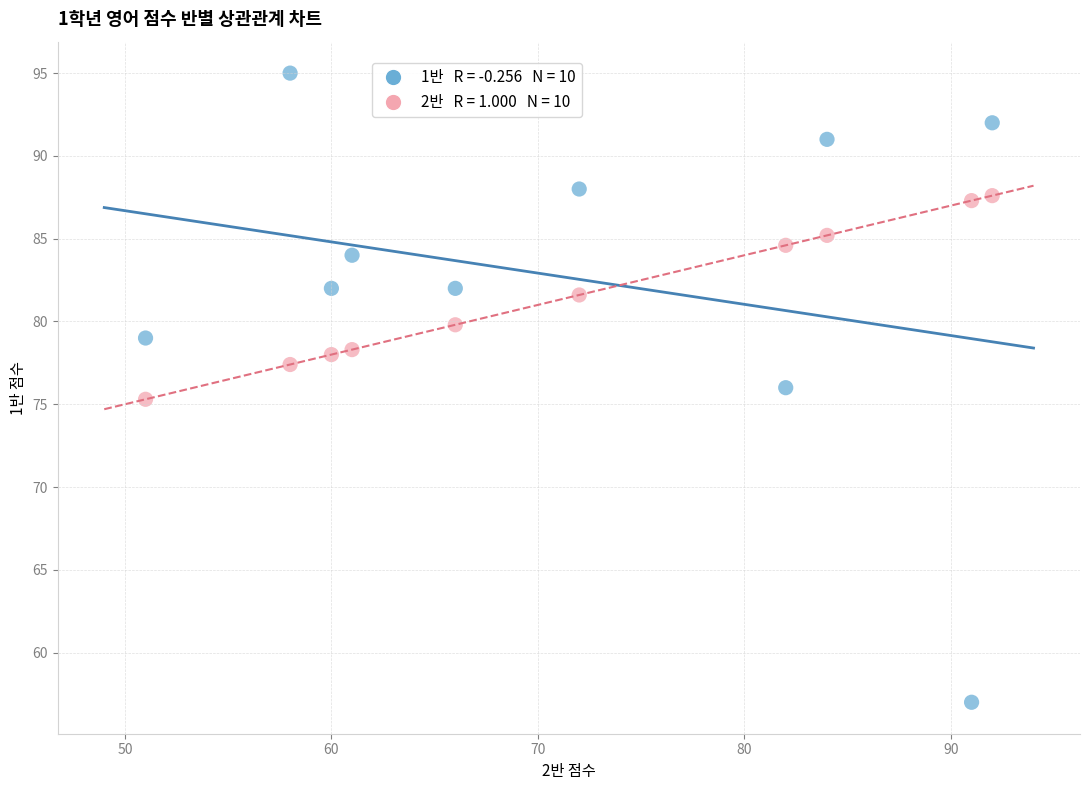

Across all data points, what is the range of Y values (max minus min)?

38.0